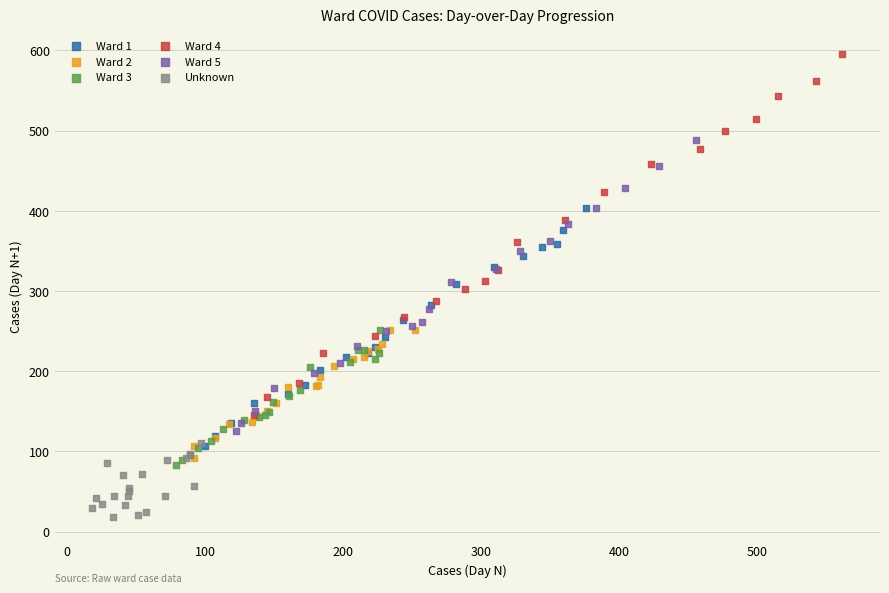

Which series reaches the minimum Y coordinate?

Unknown